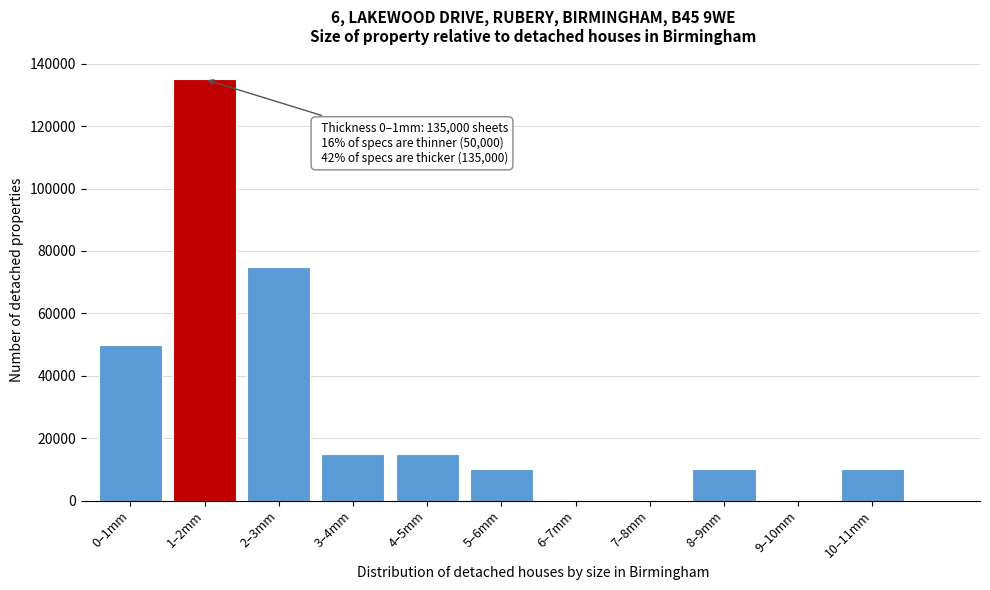

Reading left to right, list all the values displayed in this chart.

0–1mm=50000	1–2mm=135000	2–3mm=75000	3–4mm=15000	4–5mm=15000	5–6mm=10000	6–7mm=0	7–8mm=0	8–9mm=10000	9–10mm=0	10–11mm=10000